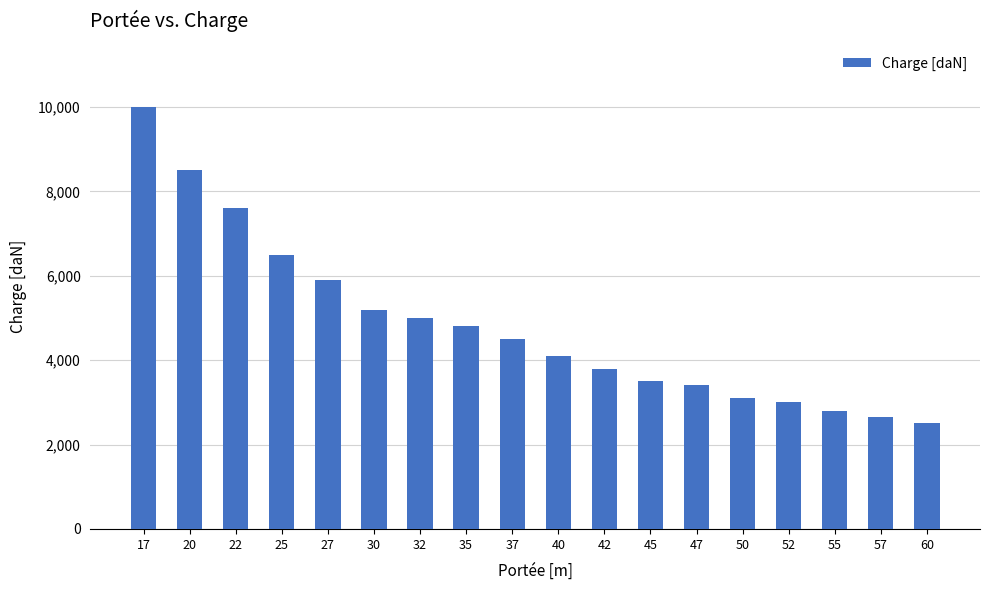

What is the ratio of the value at 57 to the value at 25?

0.4